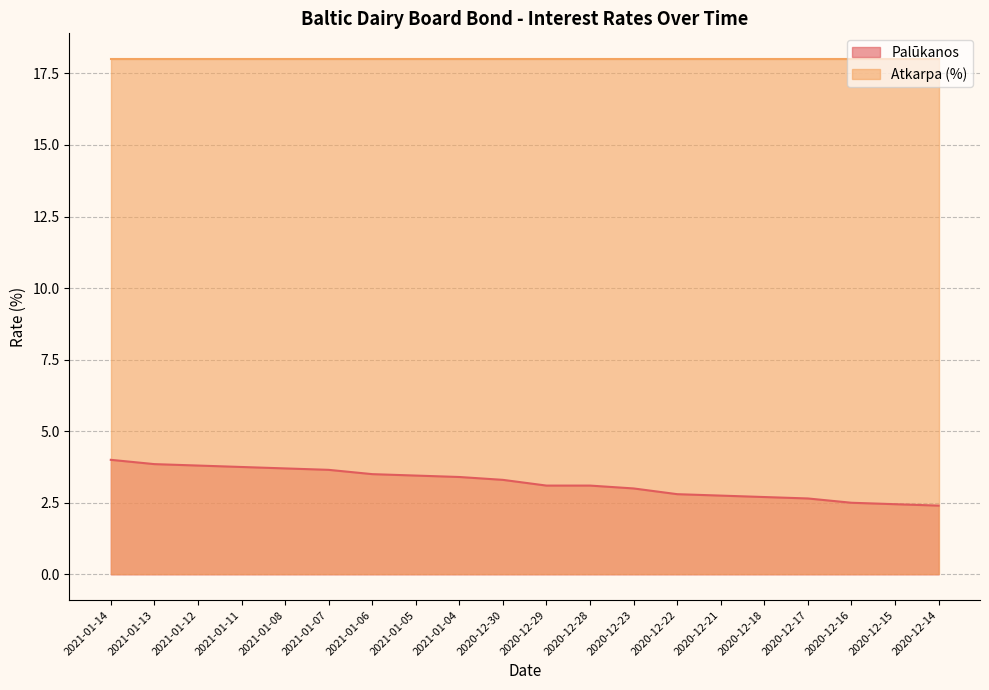

Where is the data nearest to the value 3?

2020-12-23